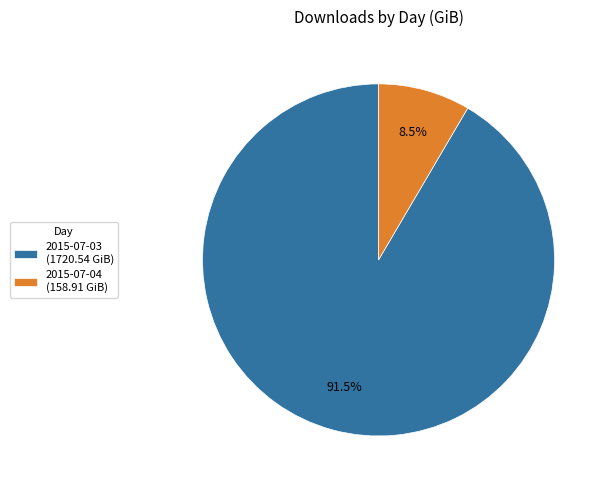

To the nearest percent, what is the combined percentage of 2015-07-03 and 2015-07-04?

100%